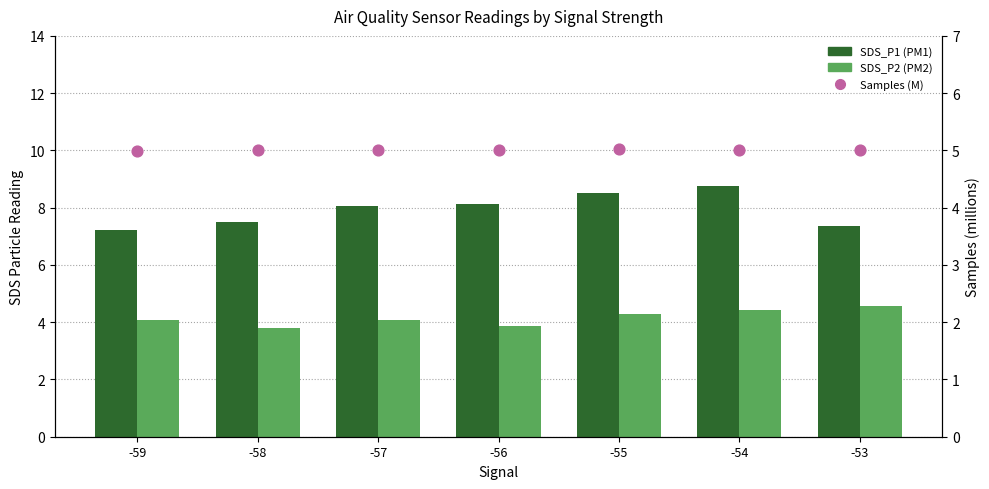

At how many categories does at least one series exceed 6?

7